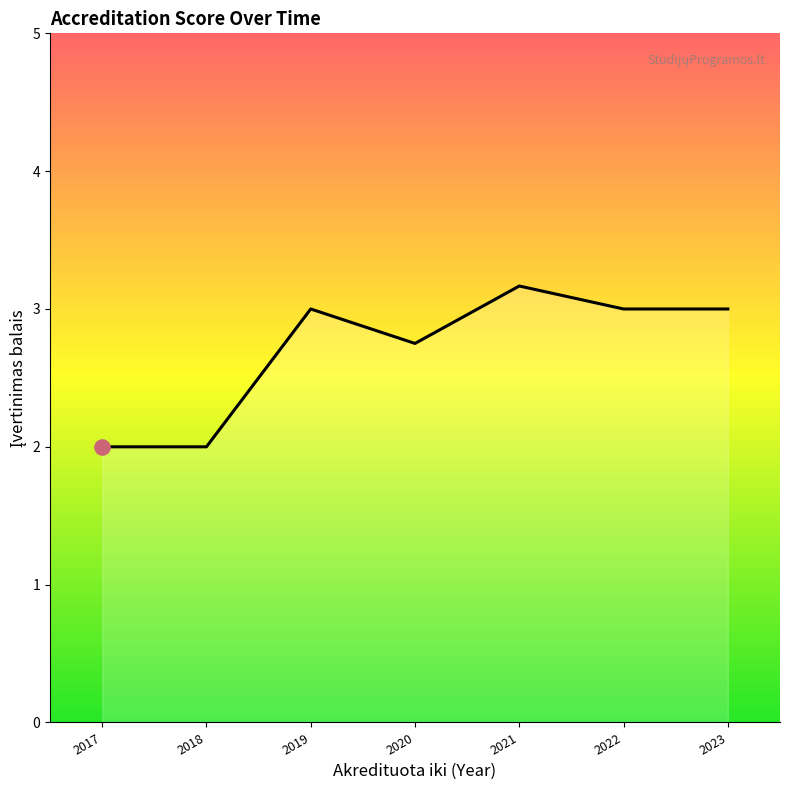

Approximately how many times larger is the value at 2021 compared to 2020?

1.2